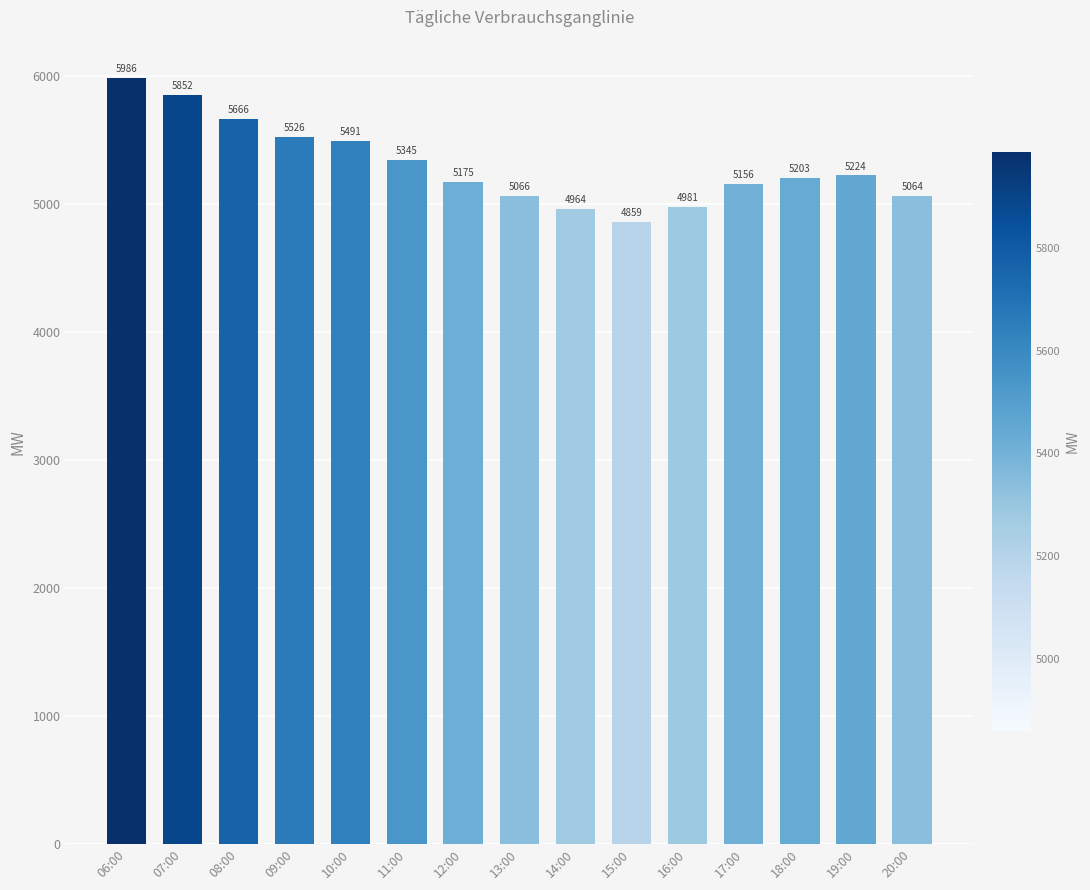

Where does the data first go above 5203?

06:00